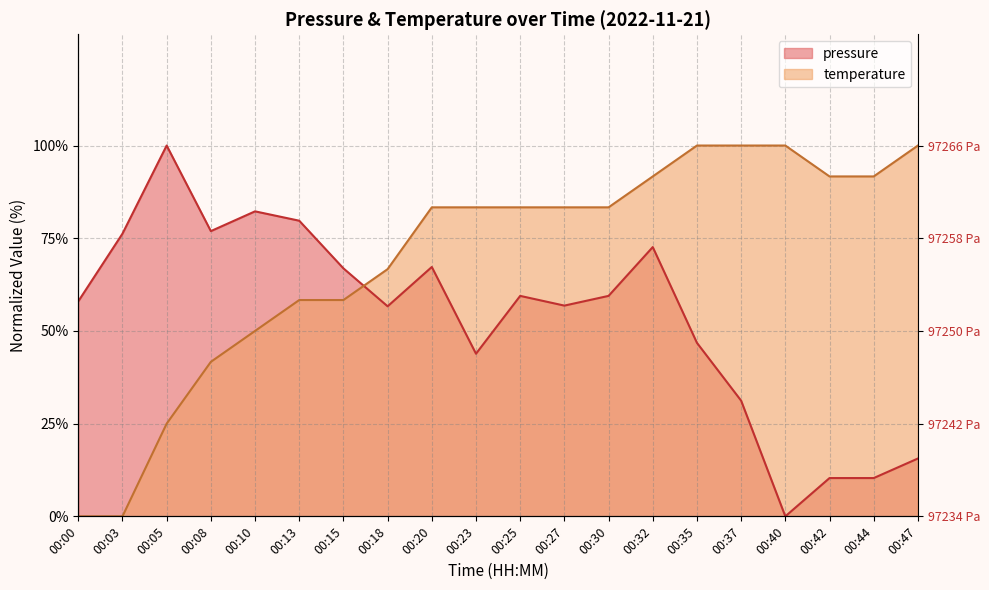

The value of pressure at 00:13 is 79.7. True or false?

True